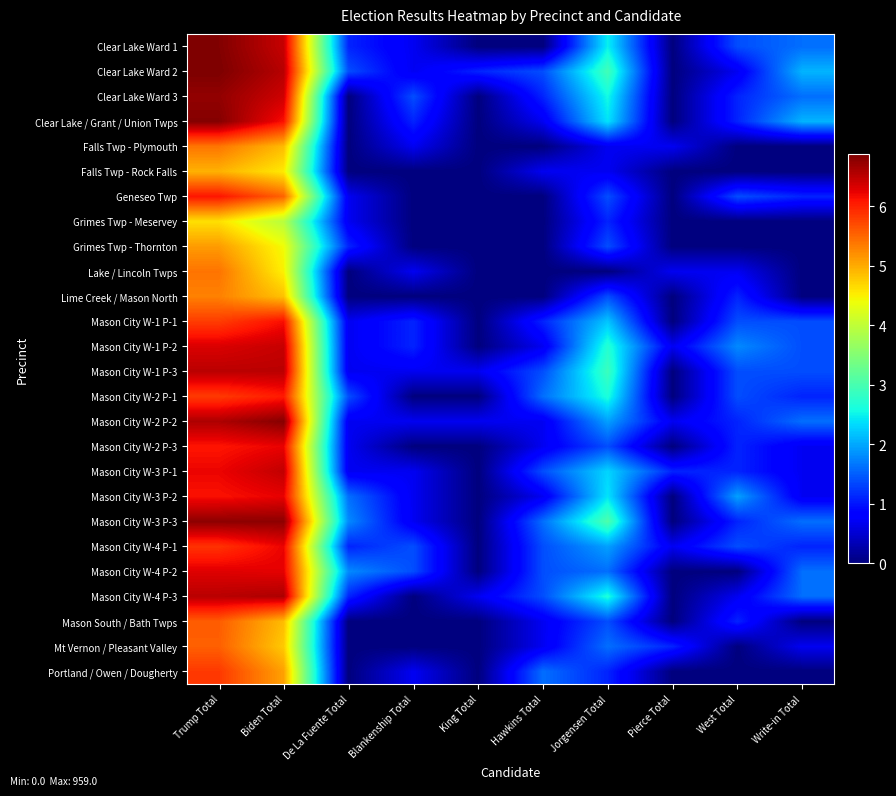

Rank the series by their maximum value, from highest to lowest.

Clear Lake Ward 2, Clear Lake Ward 1, Clear Lake / Grant / Union Twps, Mason City W-2 P-2, Mason City W-3 P-3, Clear Lake Ward 3, Mason City W-4 P-3, Mason City W-1 P-3, Mason City W-3 P-1, Mason City W-1 P-2, Mason City W-4 P-2, Mason City W-3 P-2, Mason City W-2 P-3, Mason City W-4 P-1, Mason City W-1 P-1, Geneseo Twp, Mason City W-2 P-1, Portland / Owen / Dougherty, Mason South / Bath Twps, Mt Vernon / Pleasant Valley, Lake / Lincoln Twps, Falls Twp - Plymouth, Lime Creek / Mason North, Grimes Twp - Thornton, Falls Twp - Rock Falls, Grimes Twp - Meservey